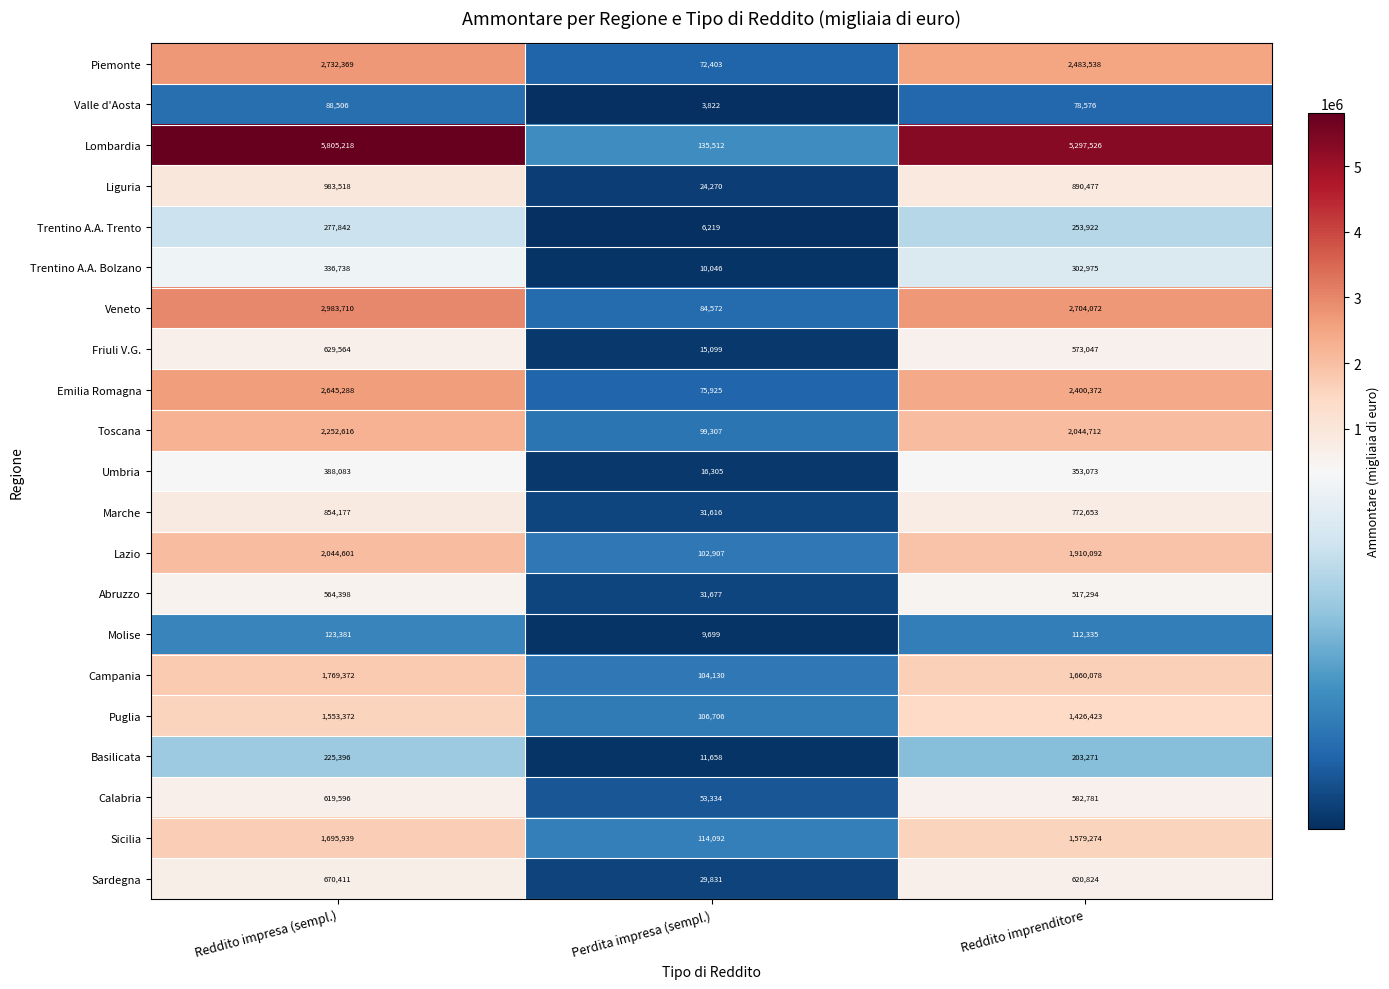

At which category is the sum across all series the highest?

Reddito impresa (sempl.)